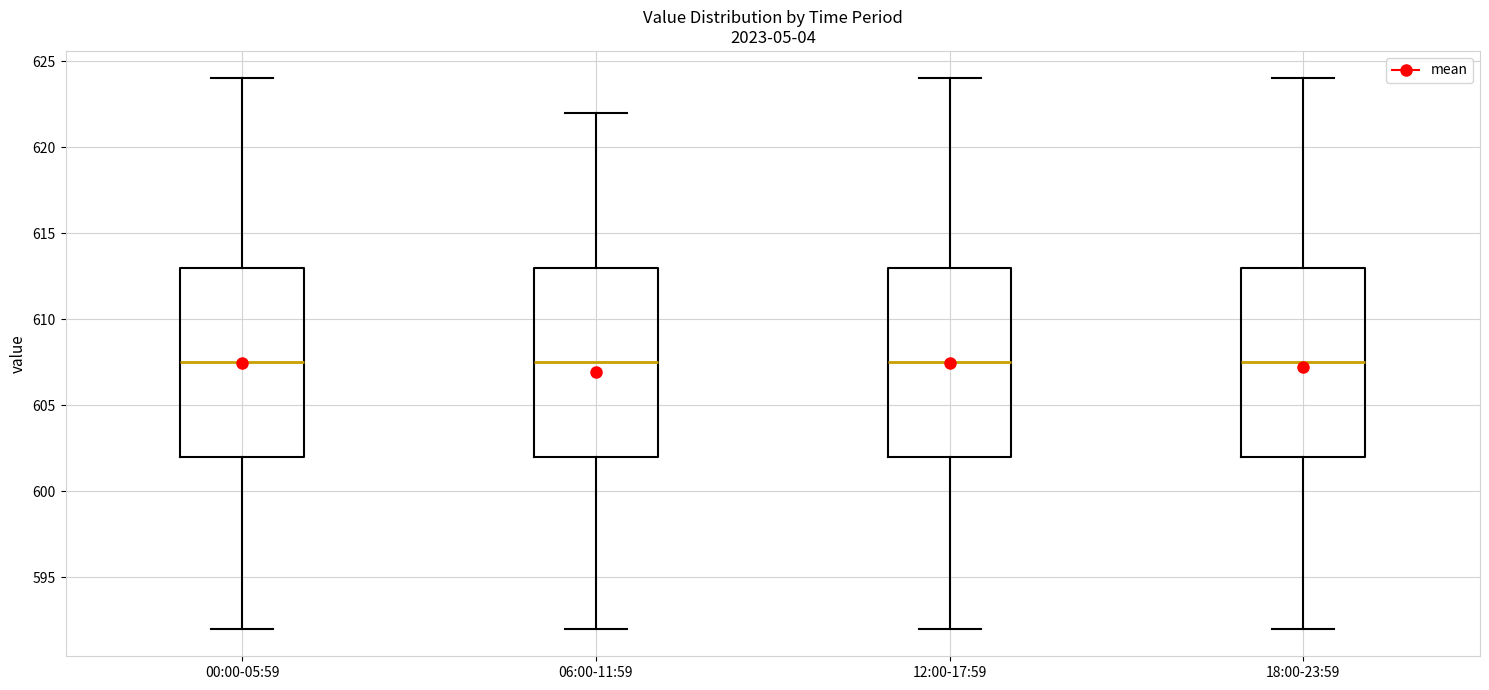

Where is the upper edge of the box for 06:00-11:59 on the y-axis? The values are not printed on the chart, so give them approximately, as read against the axis.

613.0